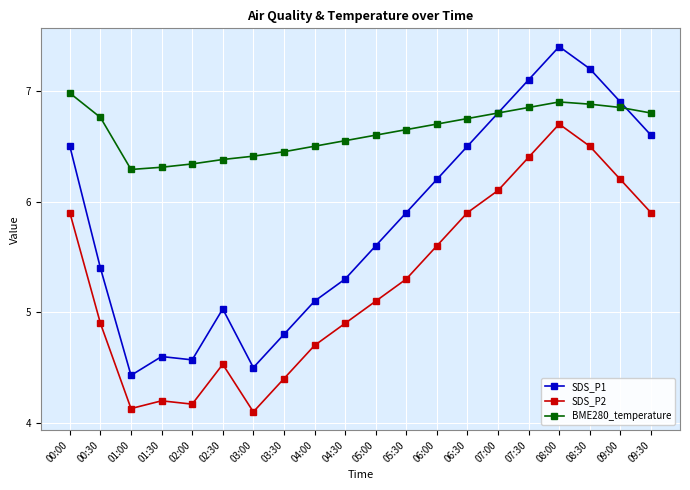

What are all the series names shown in the legend?

SDS_P1, SDS_P2, BME280_temperature